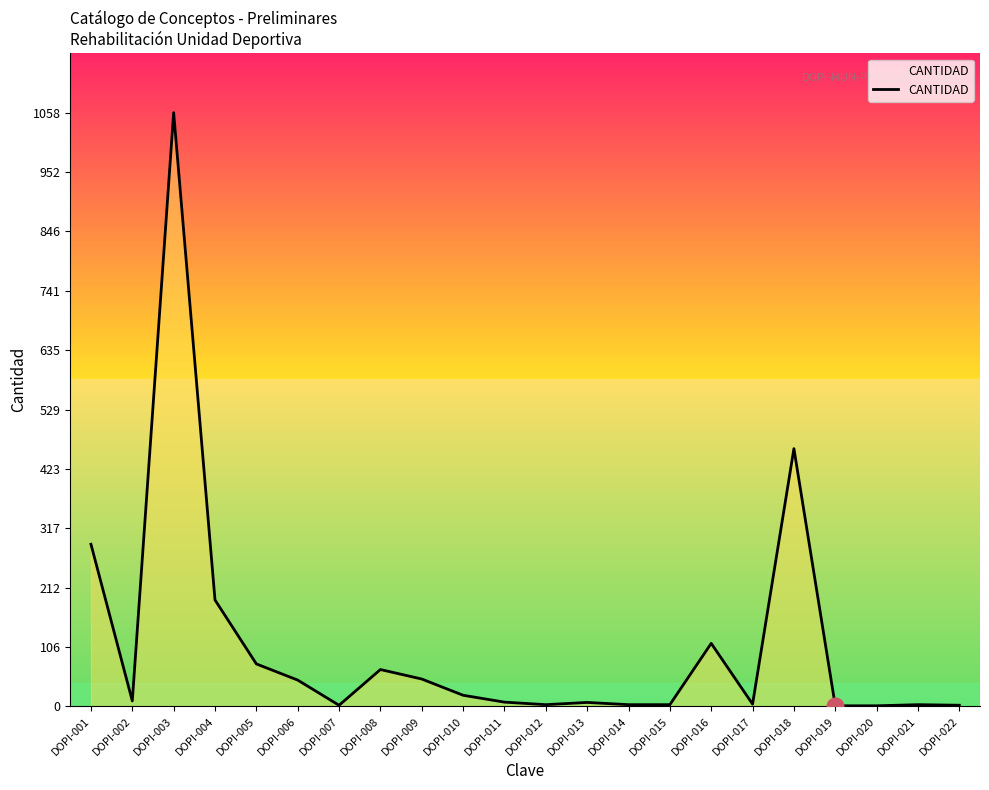

What is the change in value from DOPI-004 to DOPI-006?

-142.8